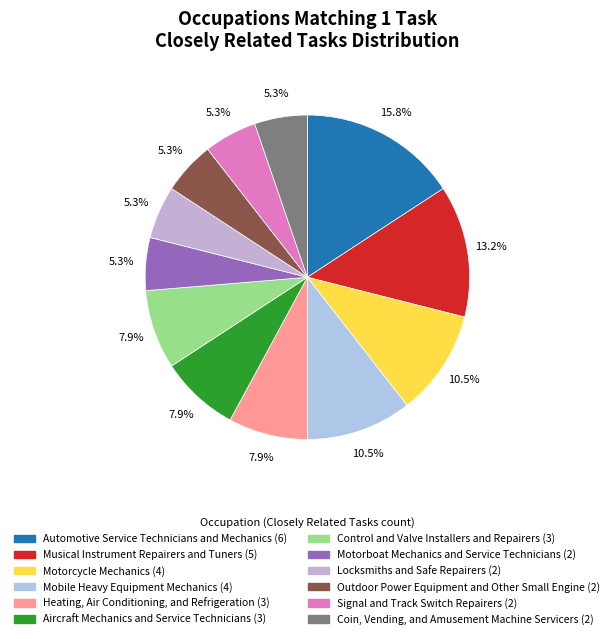

Does Locksmiths and Safe Repairers represent more than half of the total?

No